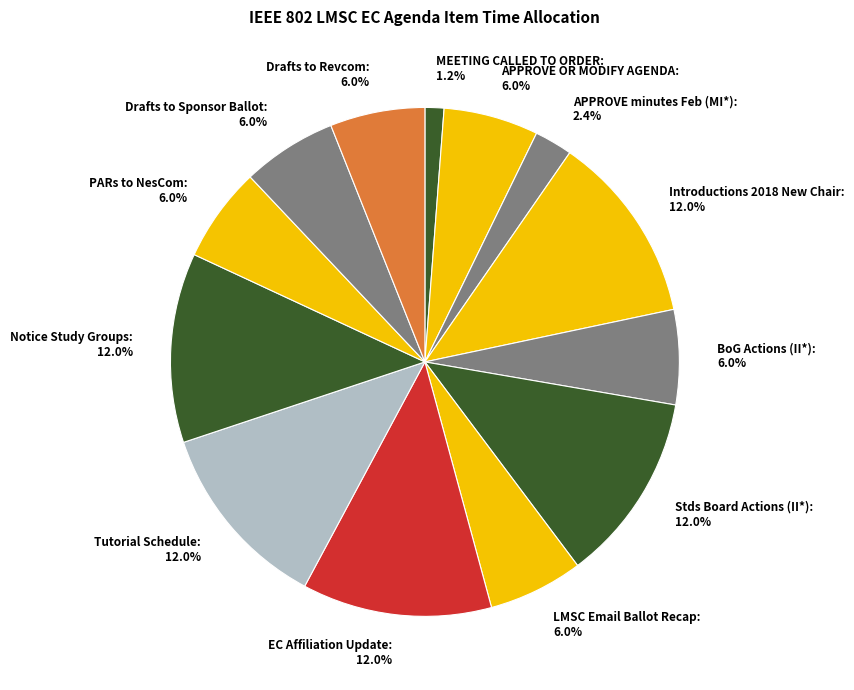

Is there a majority slice in this chart?

No